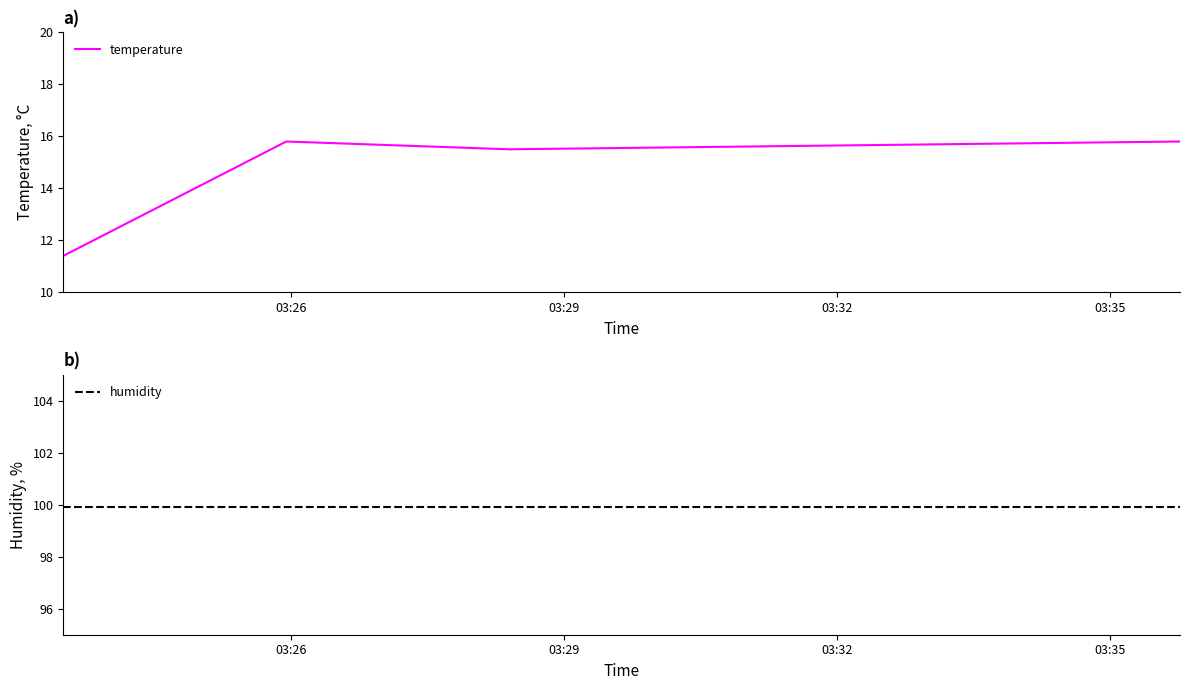

Which series has the largest total across all categories?

humidity